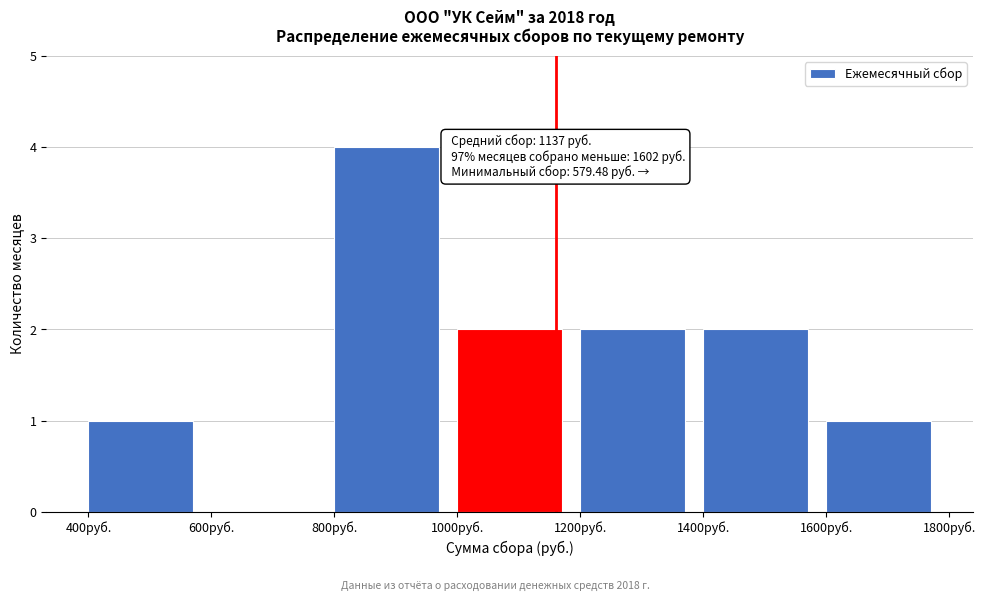

Over which range of the x-axis is the bar tallest?

800 to 1000